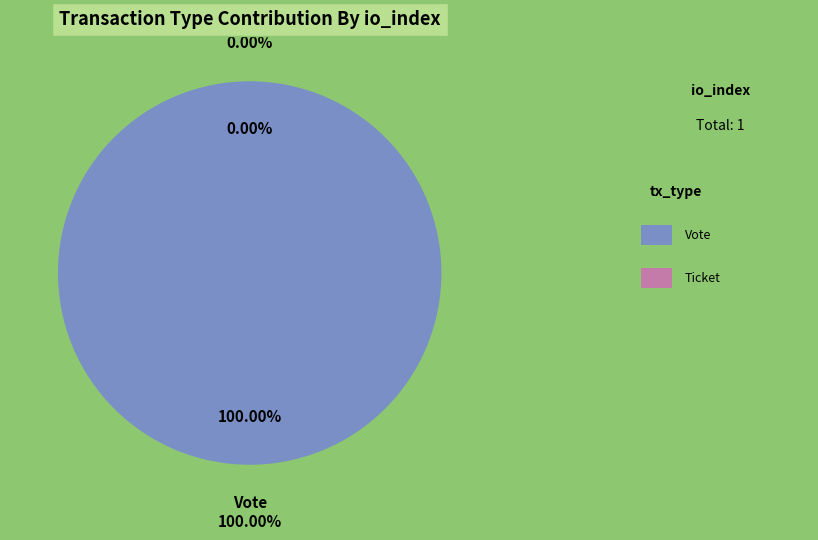

Combined, do Ticket and Vote account for over 50%?

Yes